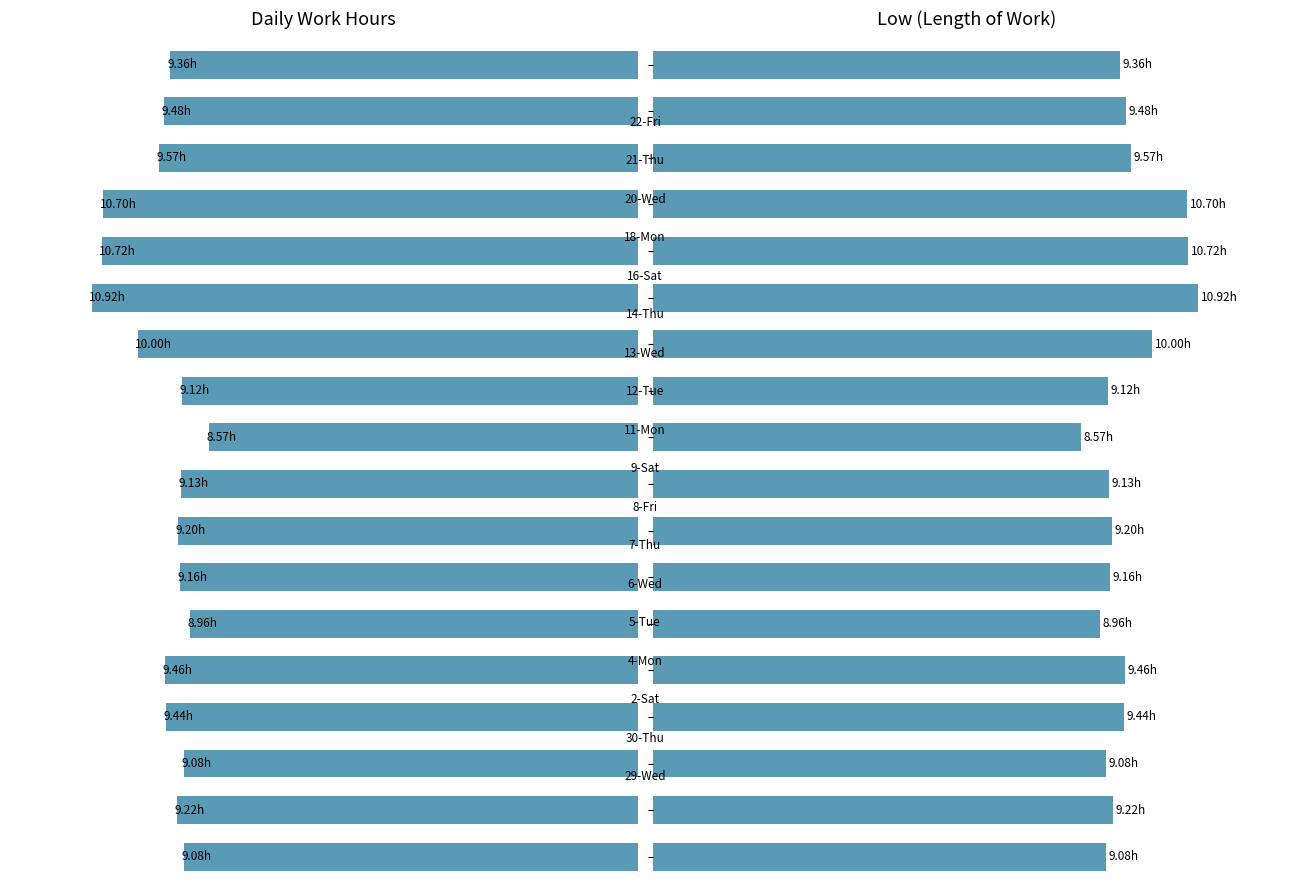

Count the number of values greater than 9.

16